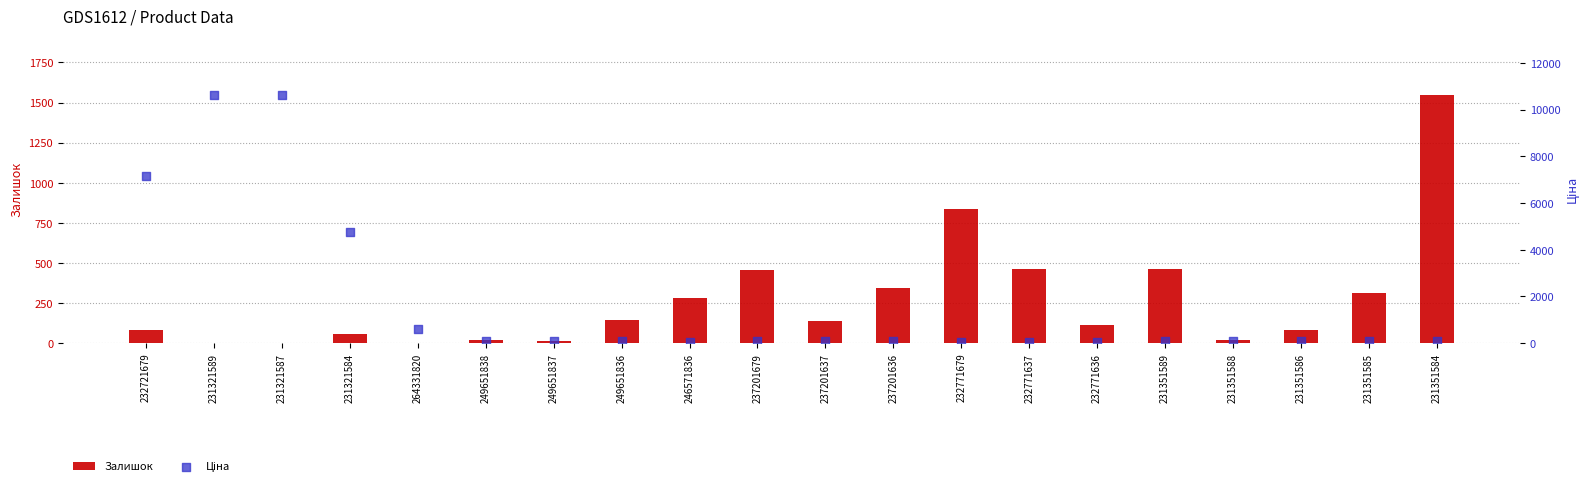

At which category is the sum across all series the highest?

231321589